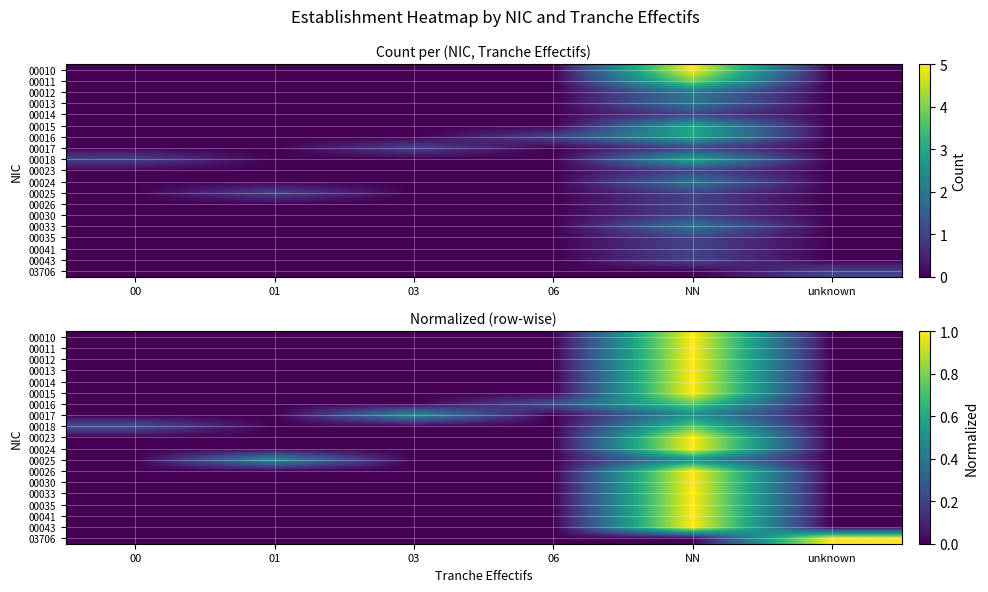

True or false: 00023 has a value of 0.5 at 01.

False